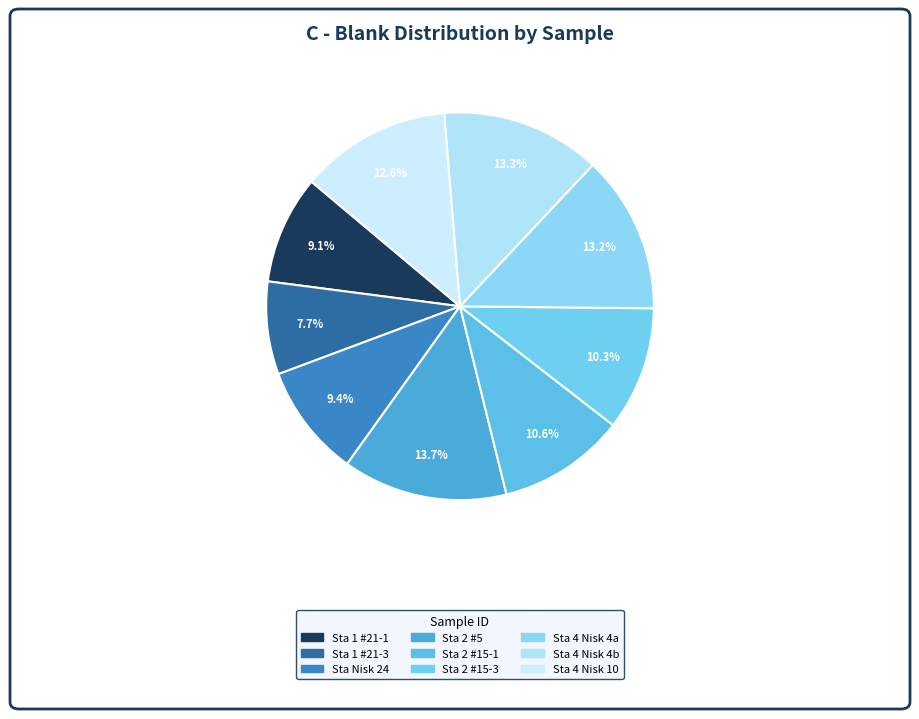

How many slices are in this pie chart?

9